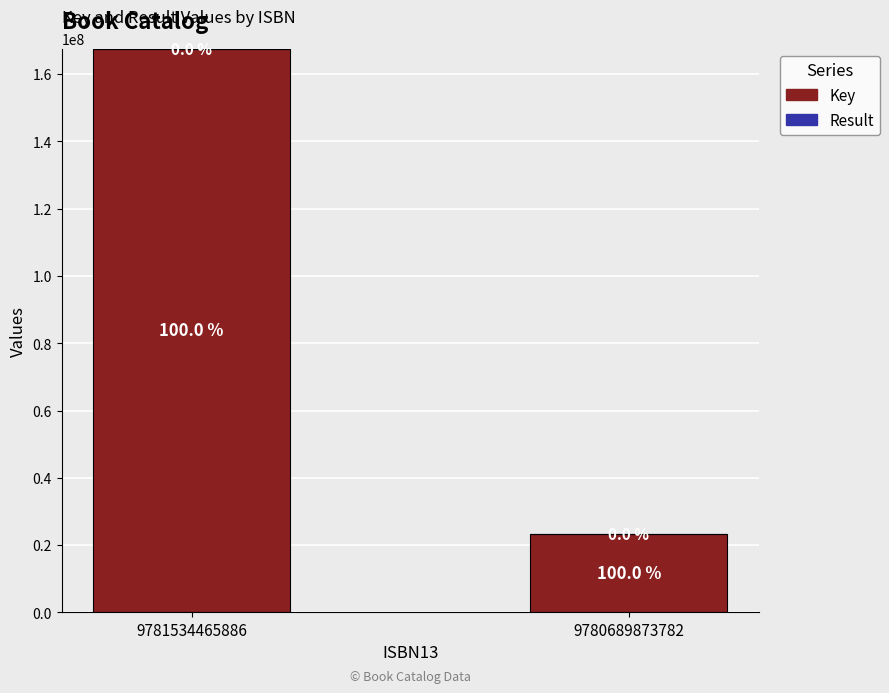

What value does the Result series have at 9781534465886?

1